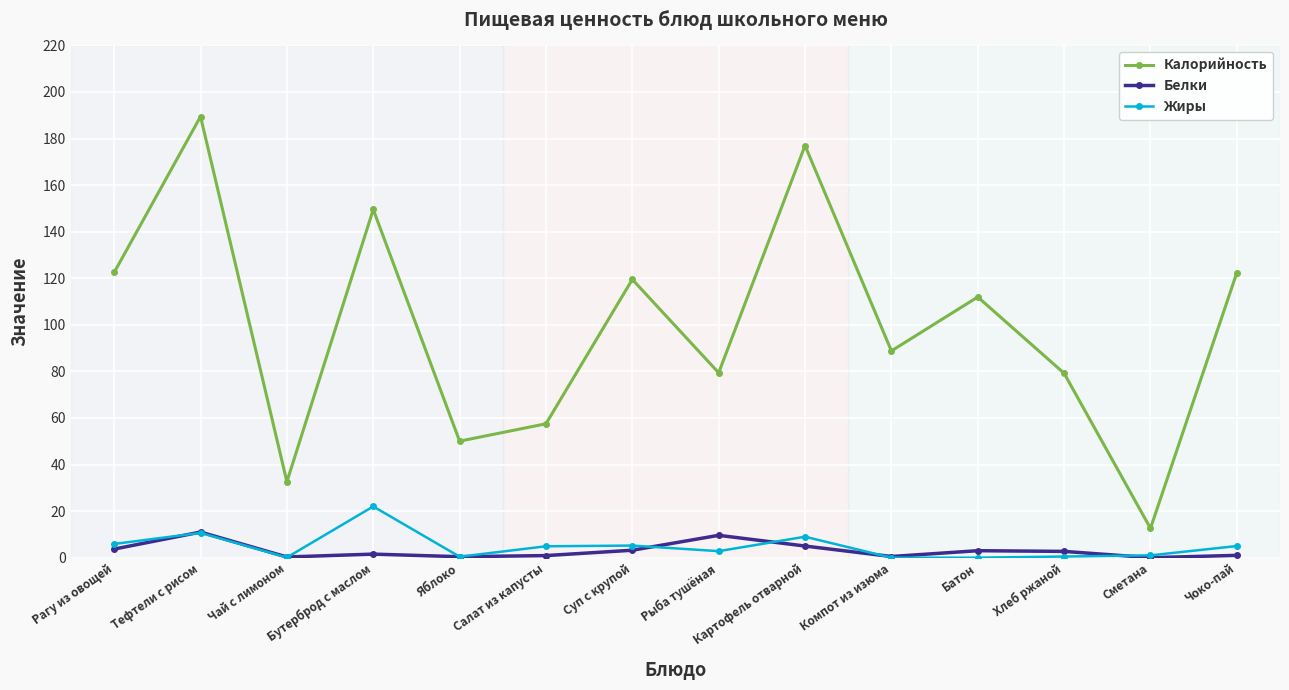

The value of Жиры at Компот из изюма is 0.0. True or false?

True